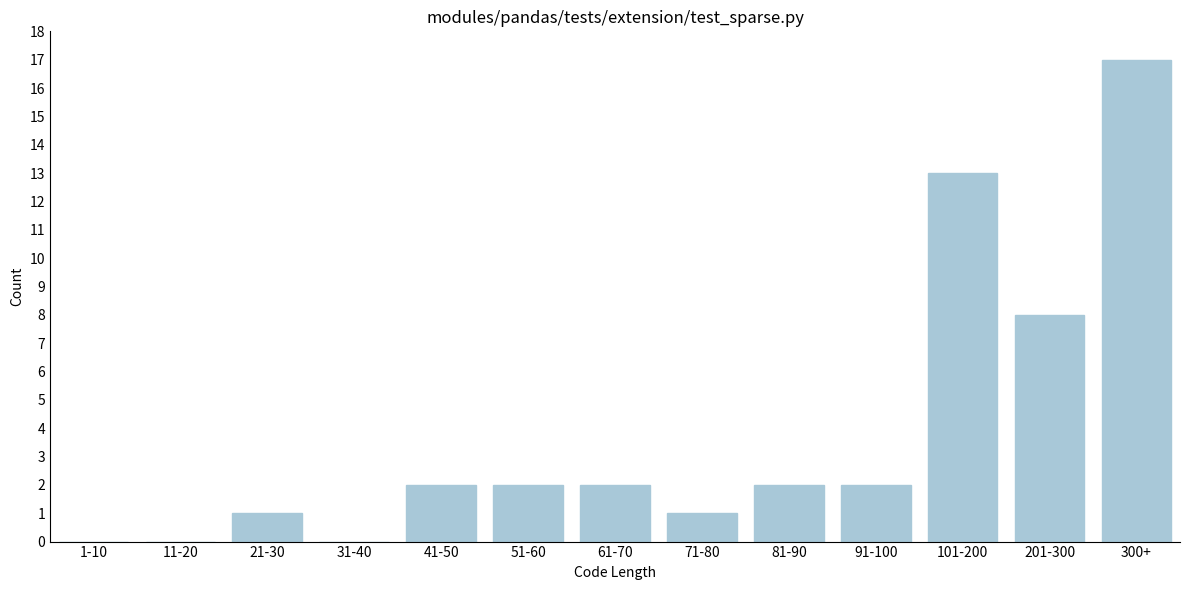

Reading right to left, extract all data points from this chart.

300+=17	201-300=8	101-200=13	91-100=2	81-90=2	71-80=1	61-70=2	51-60=2	41-50=2	31-40=0	21-30=1	11-20=0	1-10=0